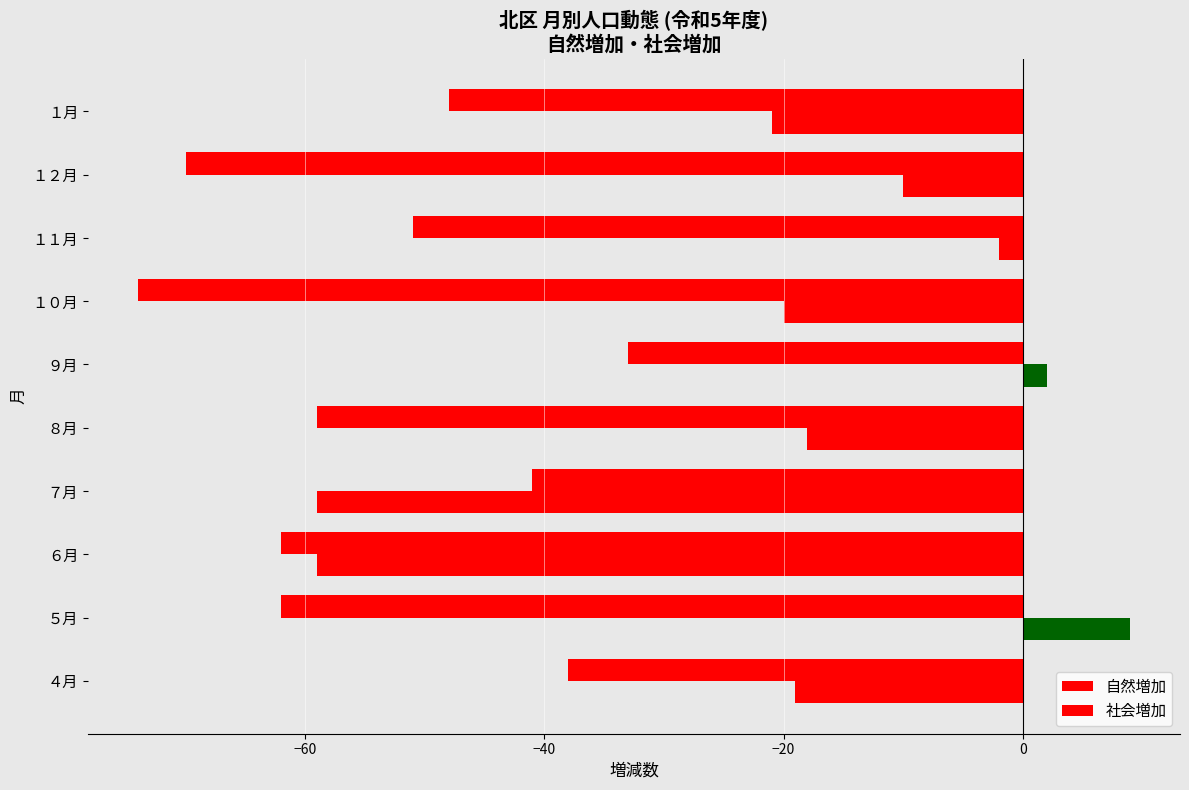

What is the maximum value shown in the chart?

9